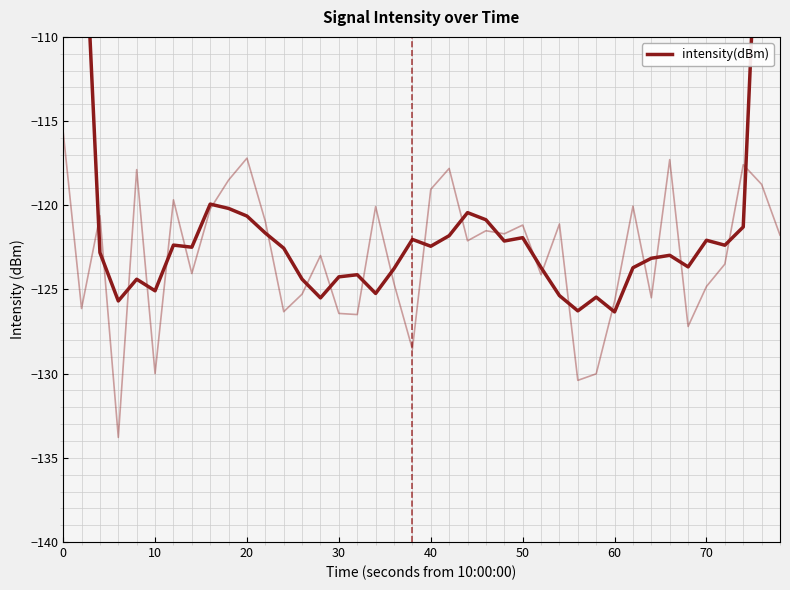

How many distinct data groups are displayed?

1